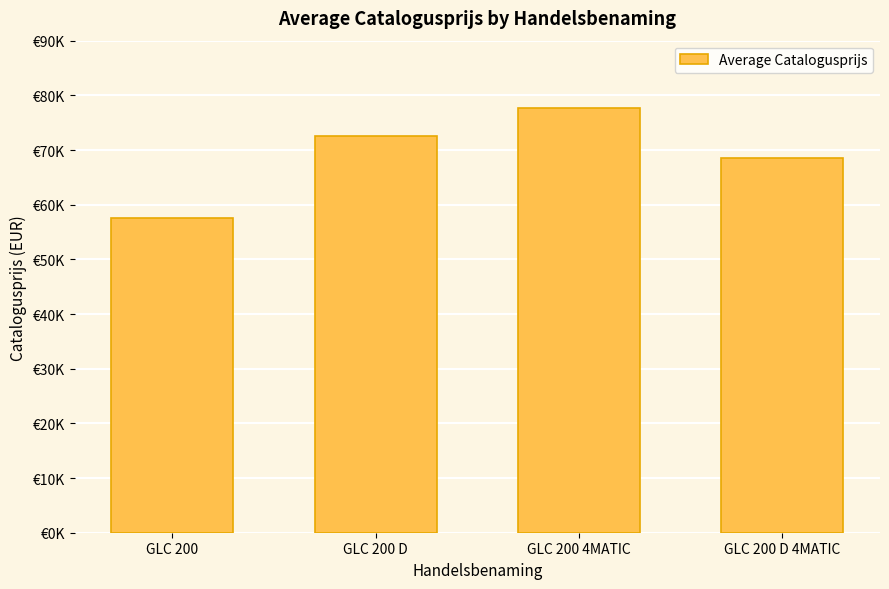

What is the label of the 4th bar from the right?

GLC 200